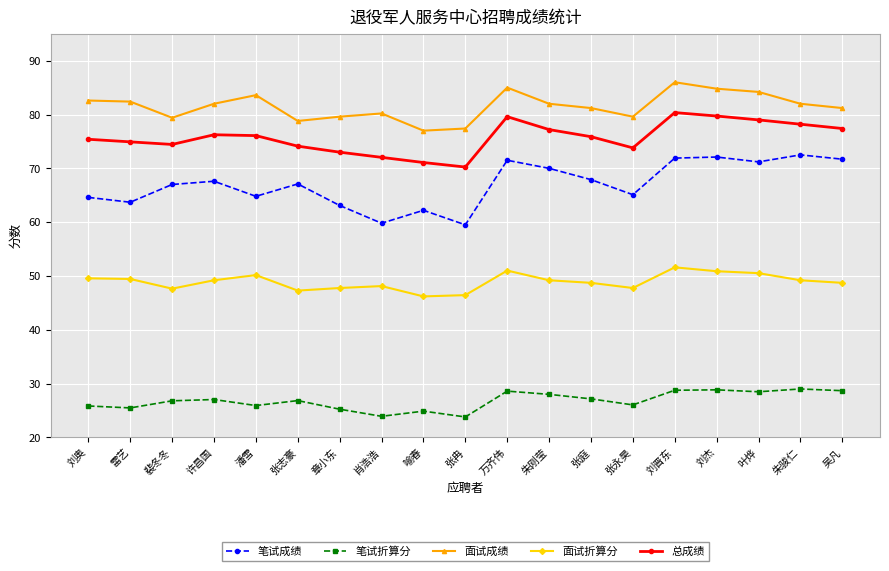

What position from the right is 叶烨?

3